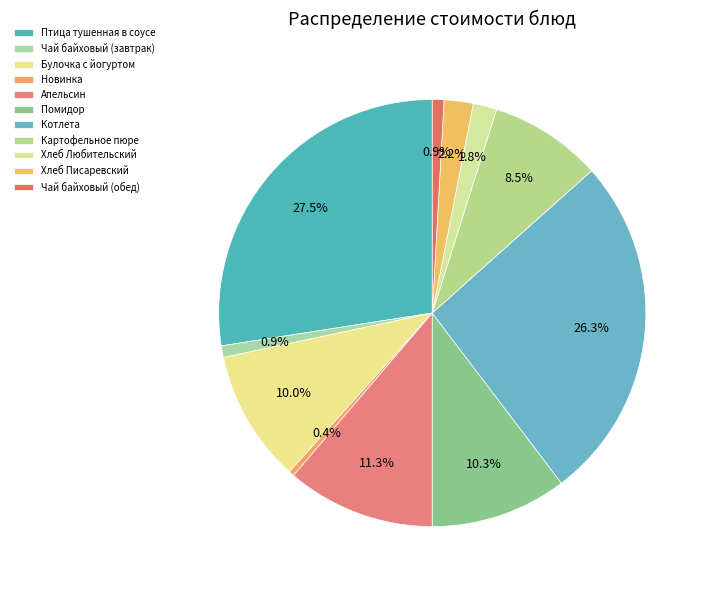

Which slice is the largest?

Птица тушенная в соусе